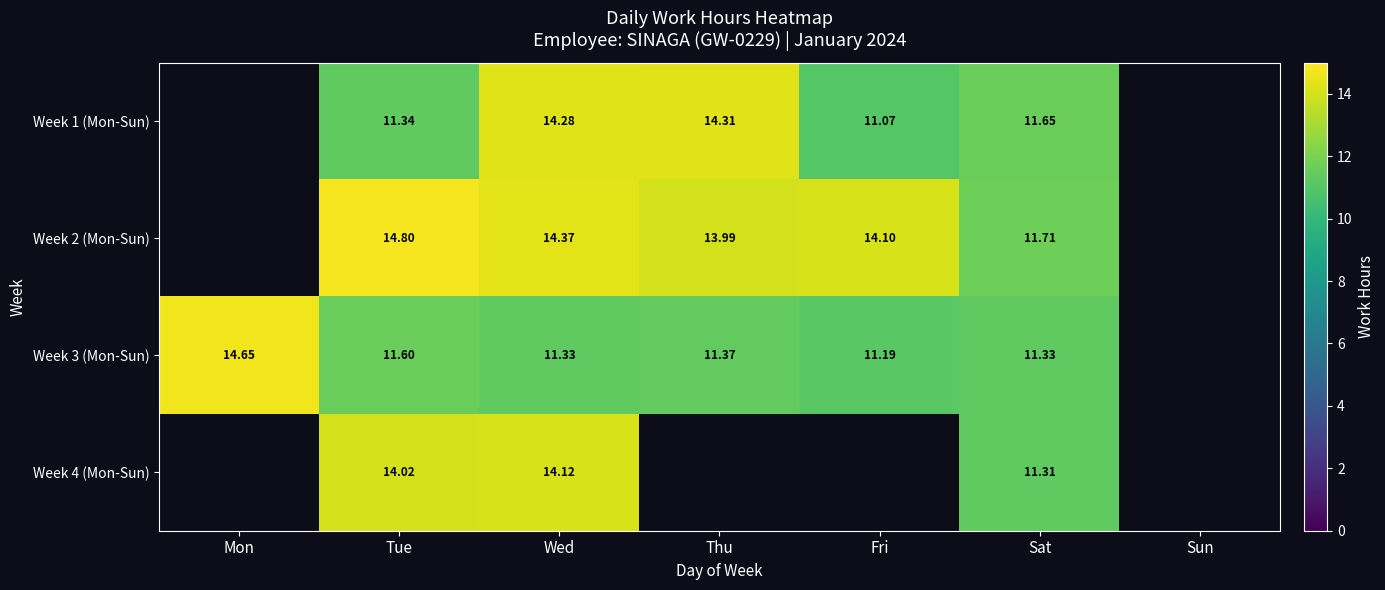

Is the value of Week 3 (Mon-Sun) at Fri greater than the value of Week 4 (Mon-Sun) at Wed?

No